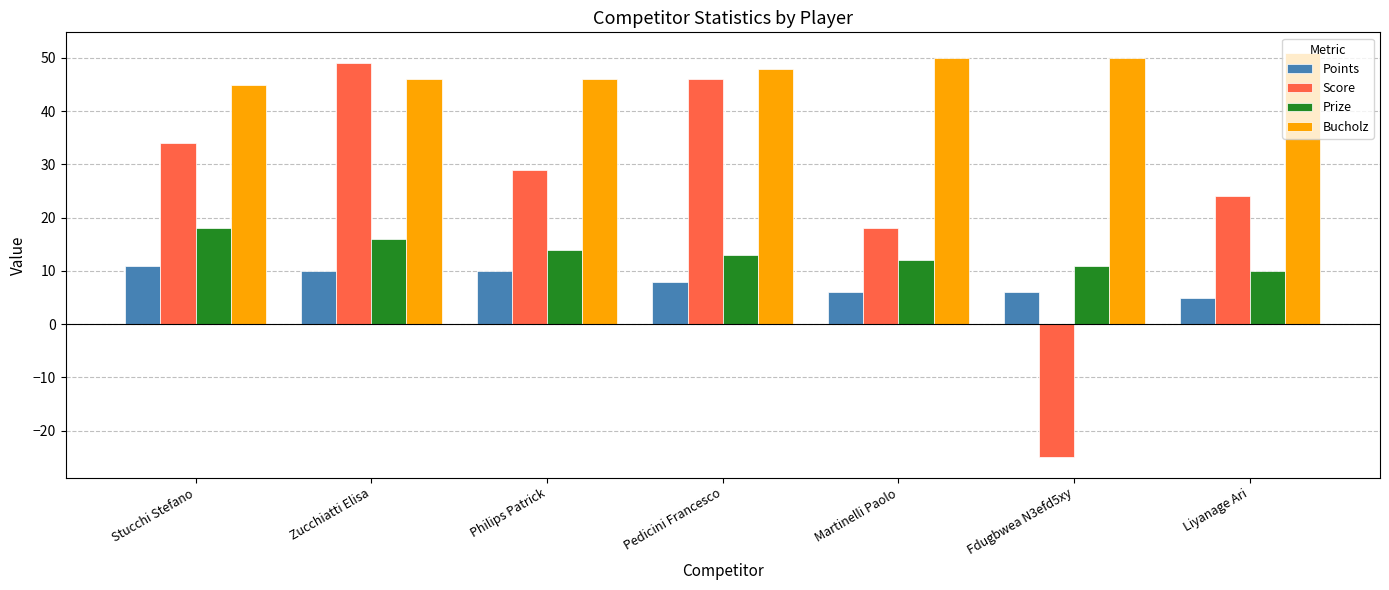

How many data points does each series have?

7